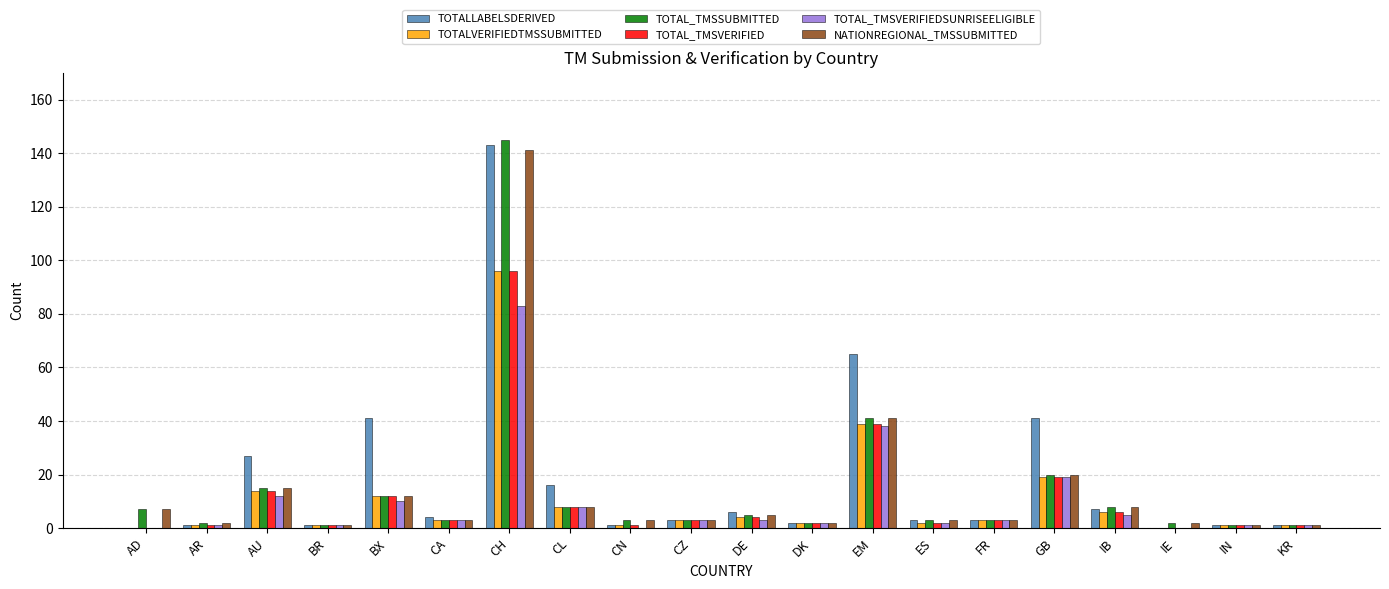

At which label is NATIONREGIONAL_TMSSUBMITTED closest to 71?

EM